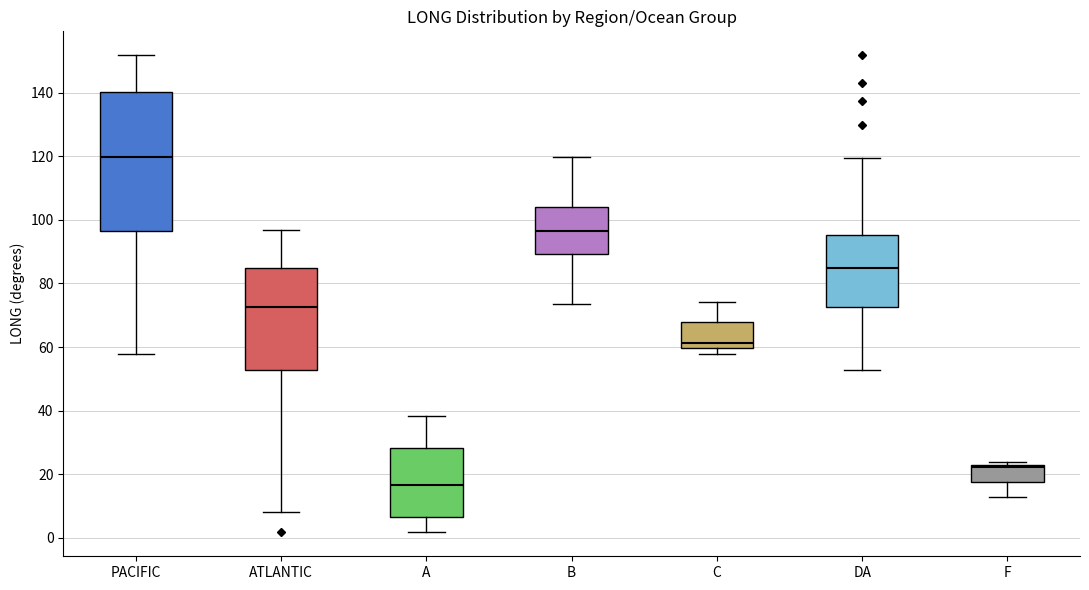

Which box is the tallest, from its lower edge to its upper edge?

PACIFIC